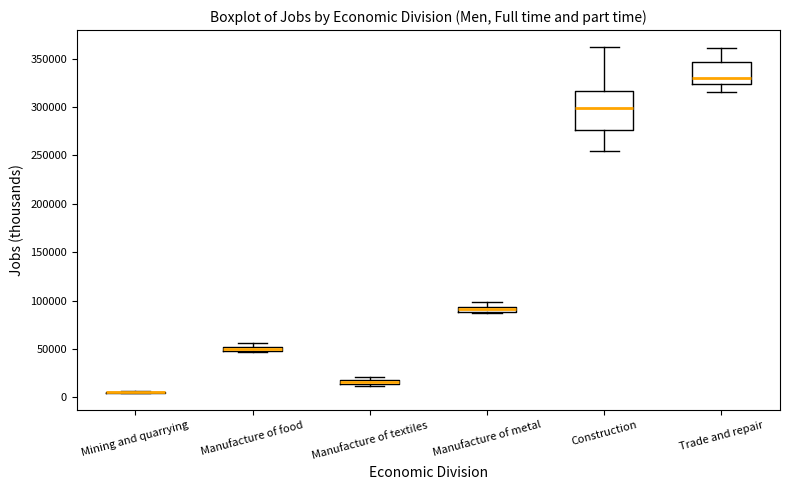

Comparing the boxes themselves (not the whiskers), which one is the tallest?

Construction